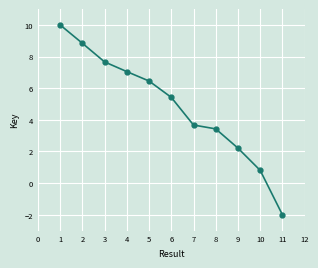

What is the difference between the second highest and second lowest values?

8.0